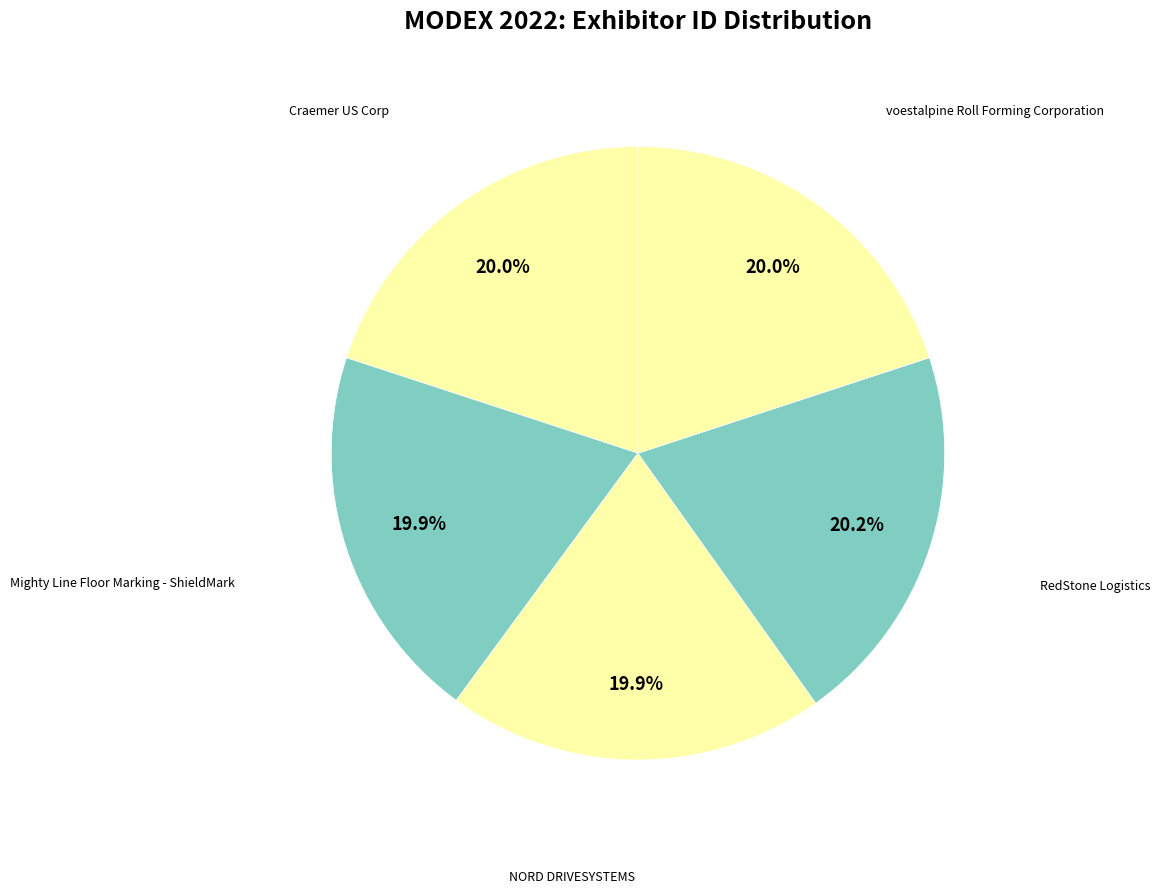

Is it true that voestalpine Roll Forming Corporation is 15% of the pie?

False